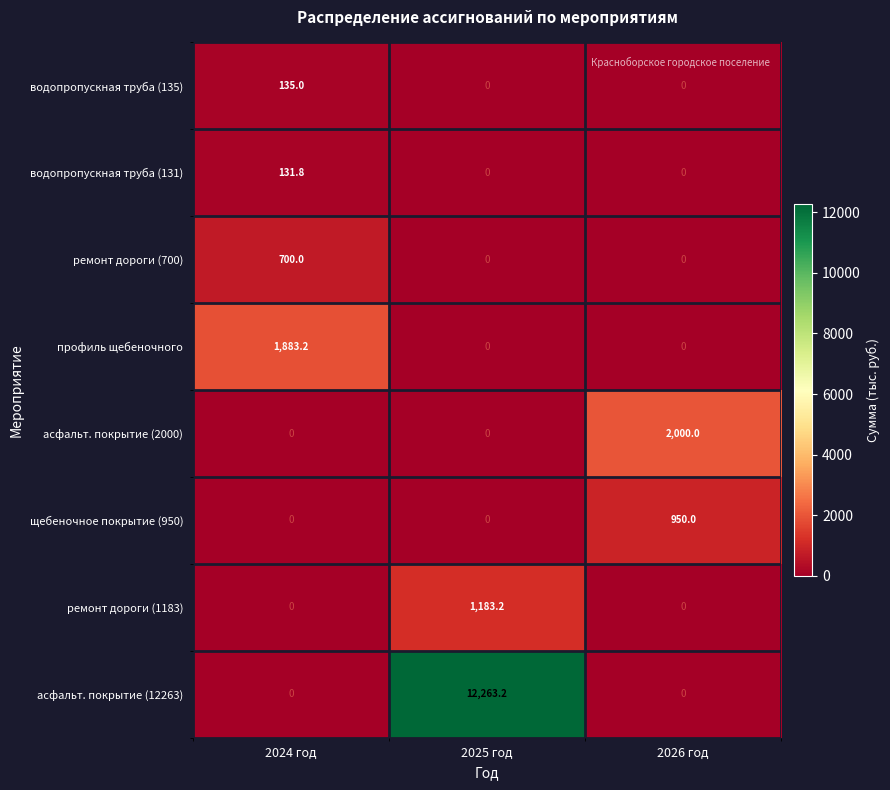

The профиль щебеночного series shows 0.0 at 2026 год. True or false?

True